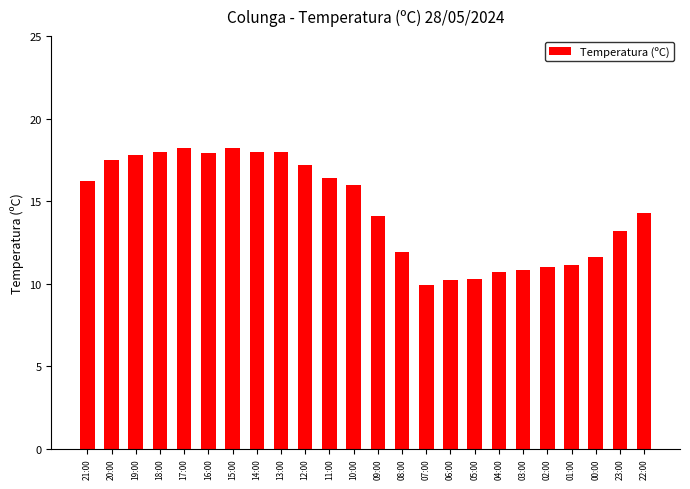

What is the change in value from 10:00 to 22:00?

-1.7